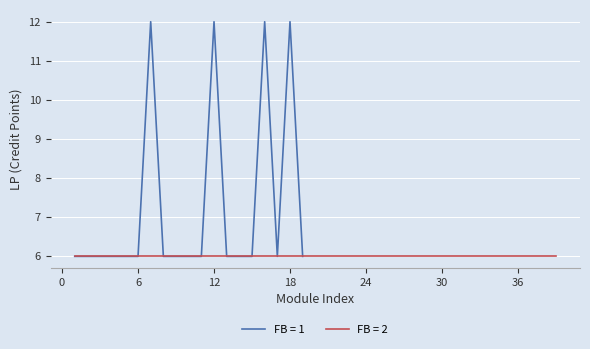

What is the lowest value of the FB = 1 series?

6